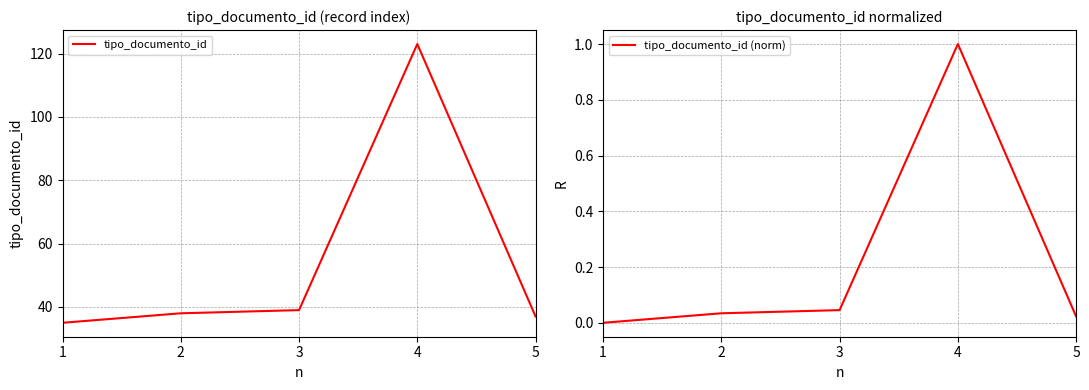

At which label is tipo_documento_id closest to 79?

3